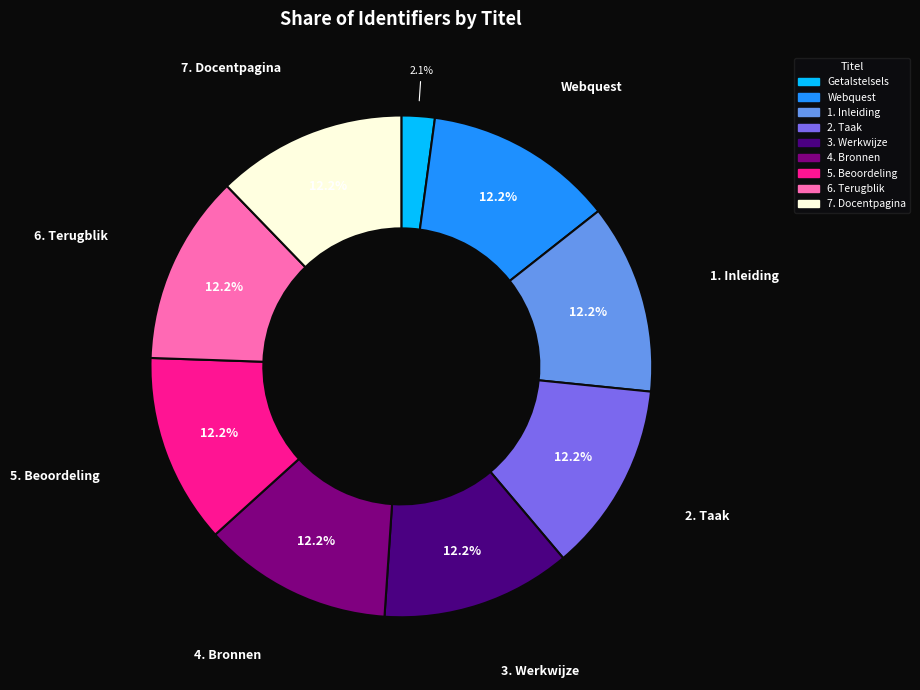

Is the sum of Getalstelsels and 1. Inleiding greater than half?

No